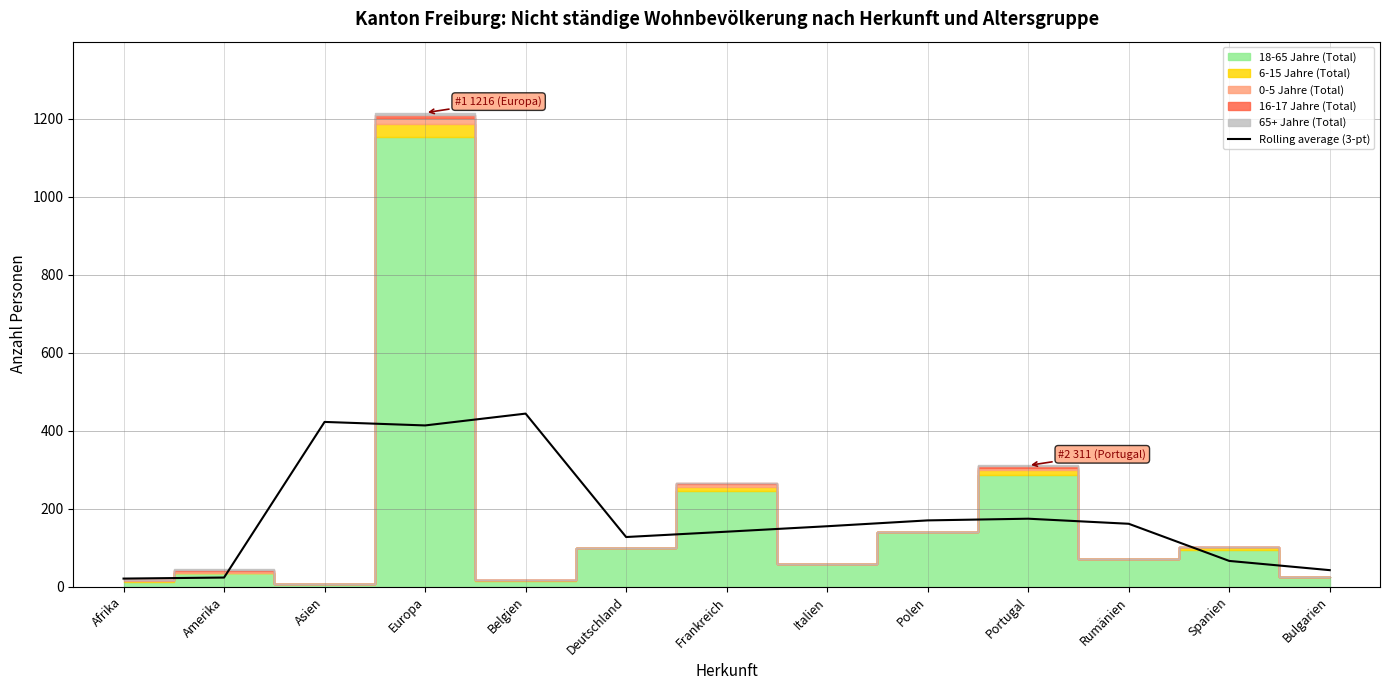

Does the chart display data point markers on the line(s)?

No